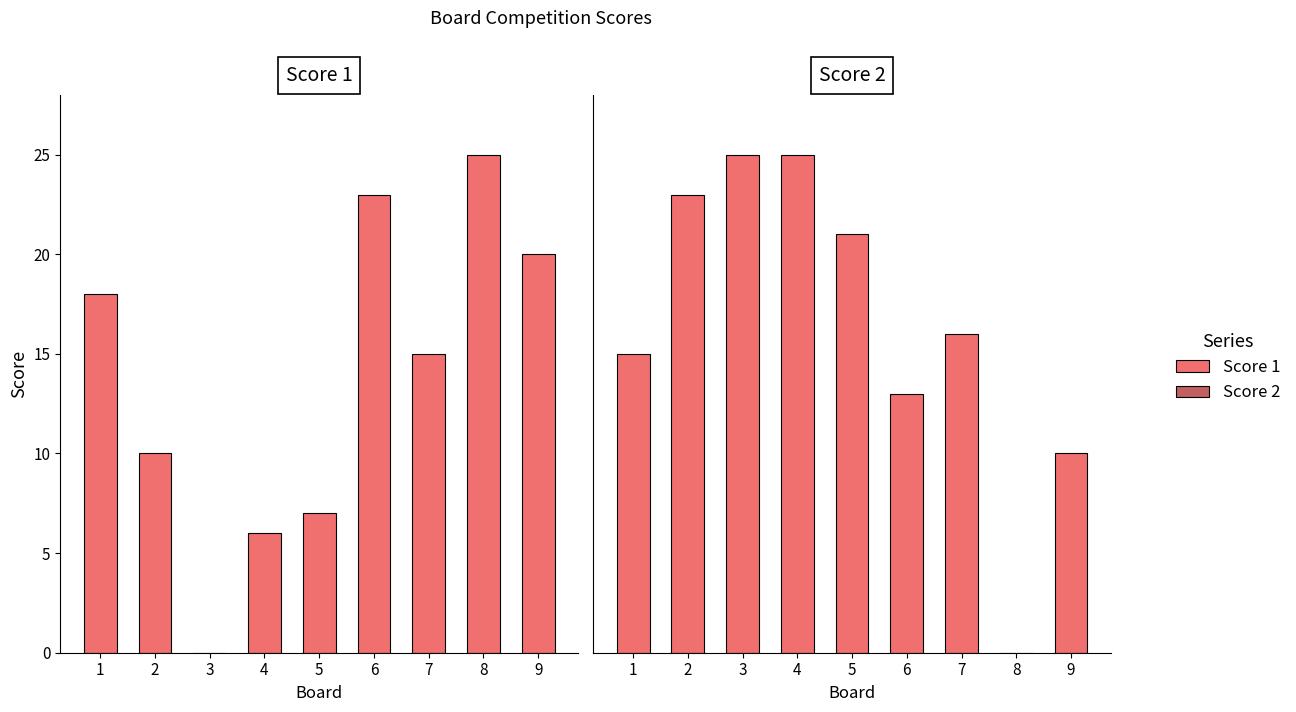

What is the difference between the second highest and minimum values in the Score 1 series?

23